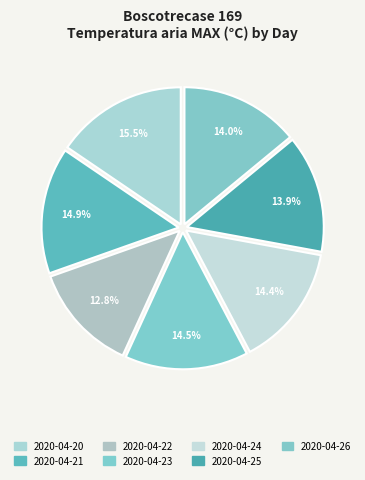

What is the smallest slice in the pie chart?

2020-04-22